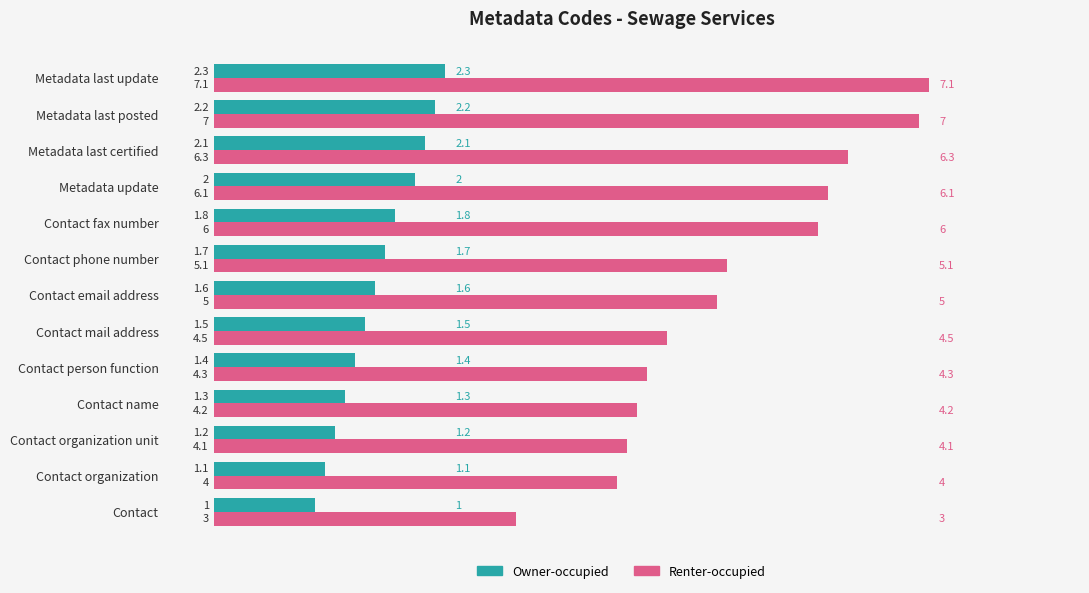

At which label is Owner-occupied closest to 1?

Contact